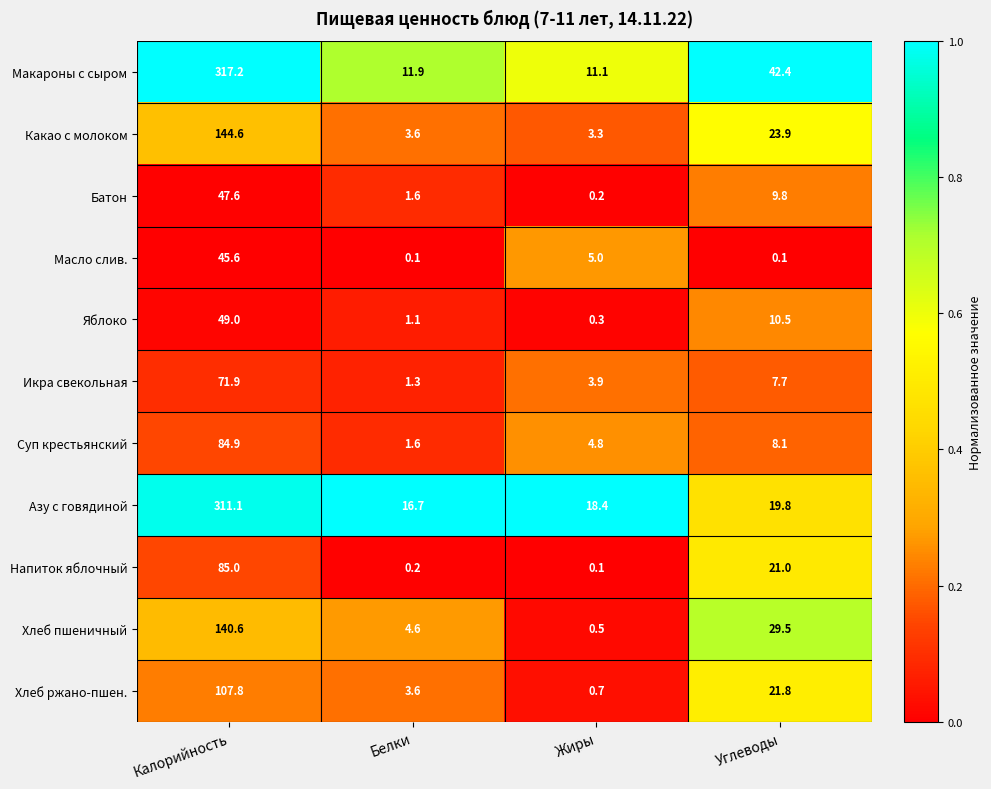

What is the difference between the Хлеб пшеничный values at Белки and Жиры?

4.1